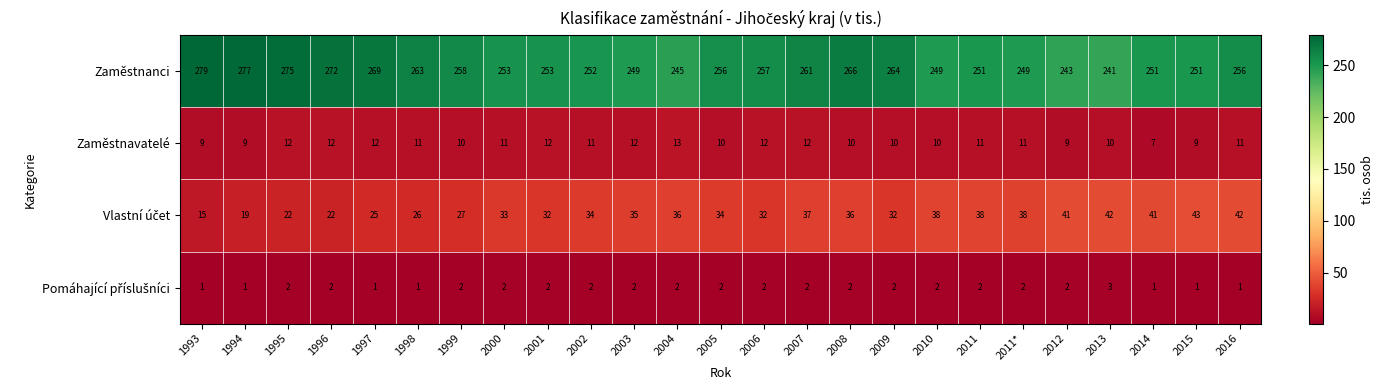

At which category is the sum across all series the highest?

2008